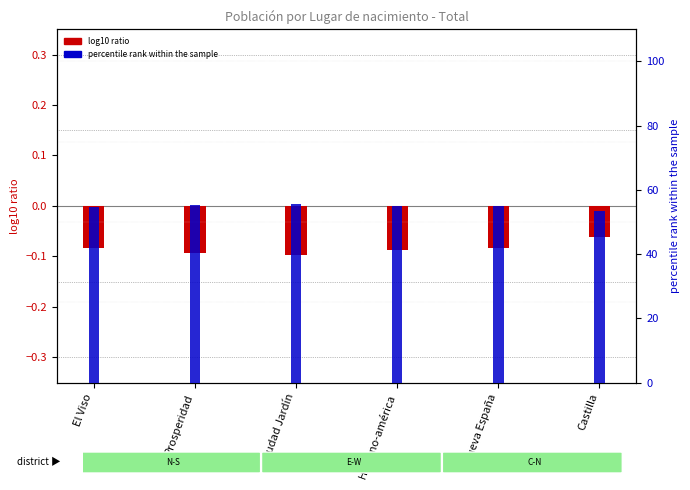

What is the difference between the maximum and second lowest values in the percentile rank within the sample series?

0.7